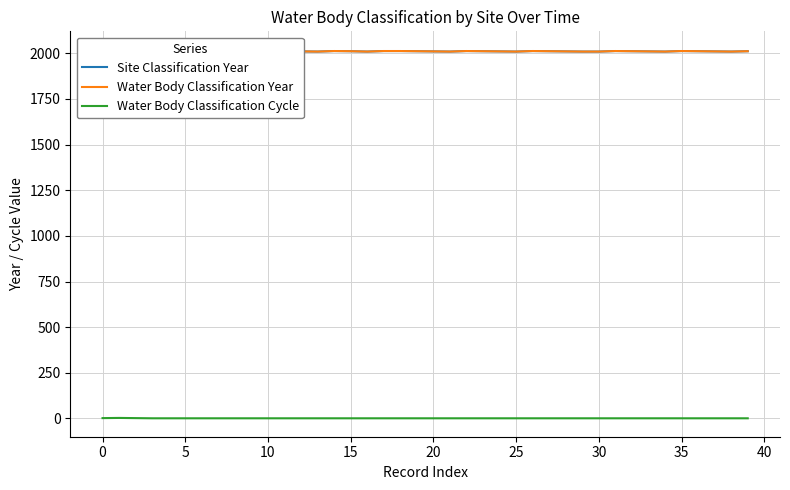

At which category does the chart reach its minimum across all series?

10